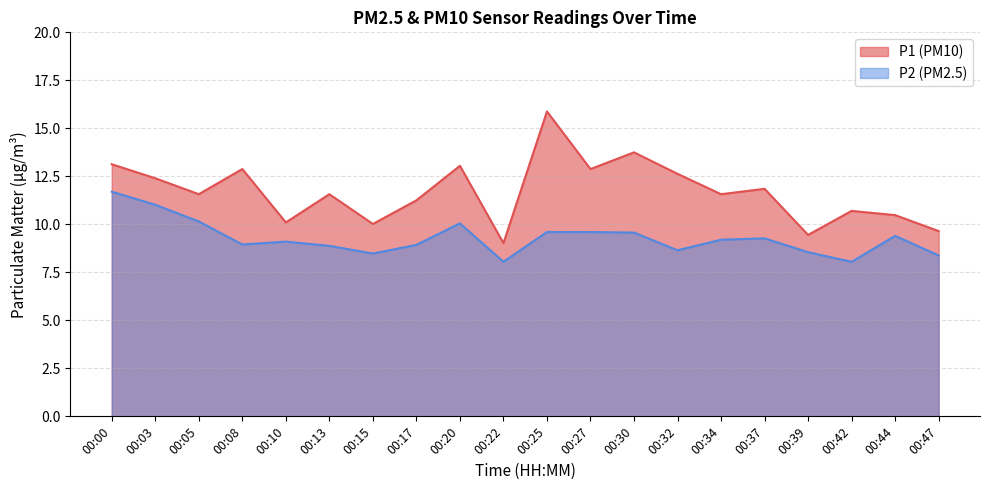

At which label does P1 first exceed 11?

00:00